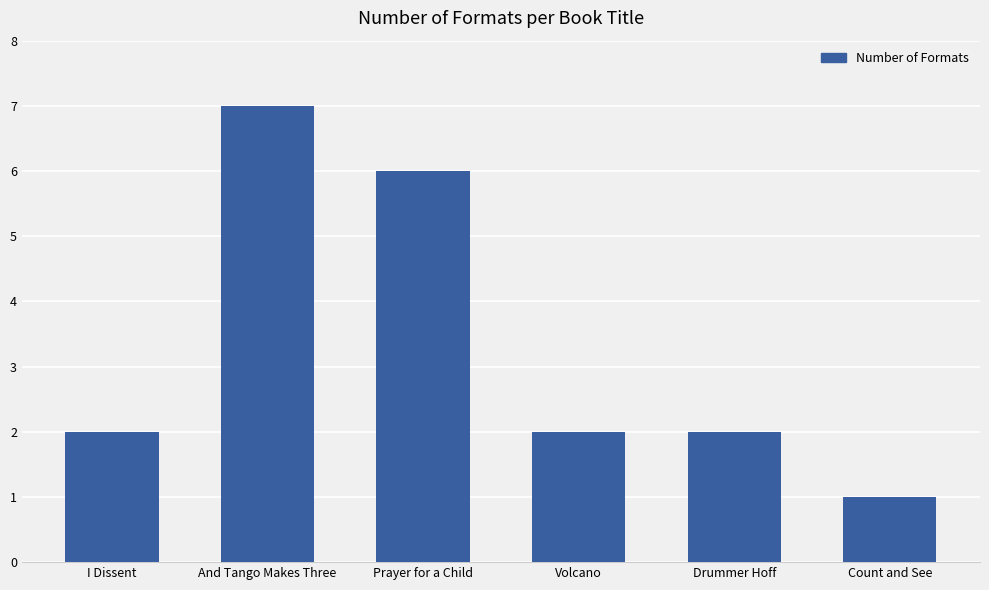

Reading left to right, transcribe all the data shown in this chart.

2	7	6	2	2	1